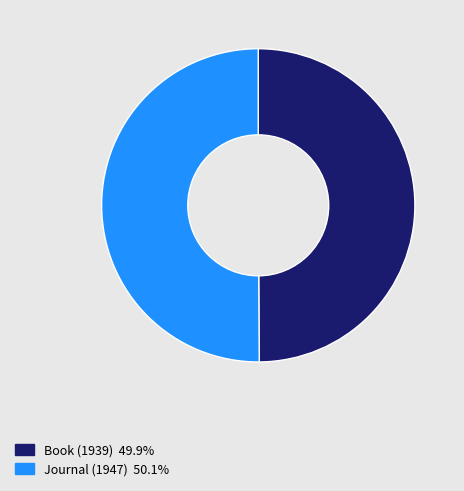

Is the sum of Book (1939) and Journal (1947) greater than half?

Yes